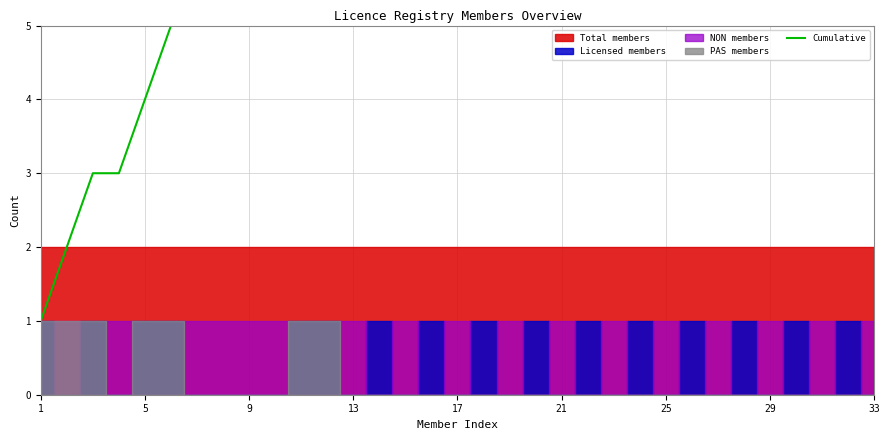

How many data points does each series have?

33